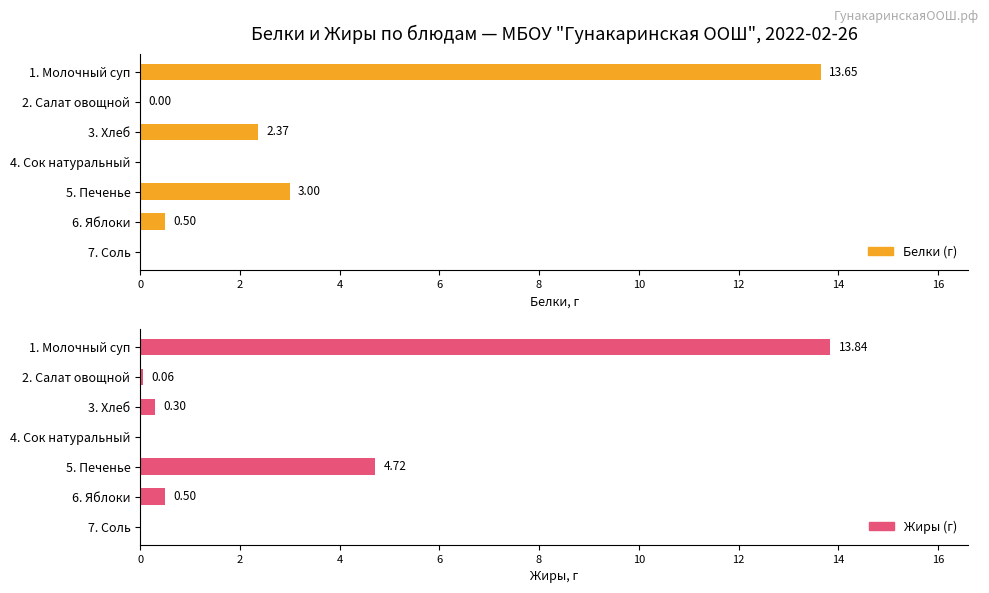

What is the value of the Белки (г) bar at the 6th from the left?

0.5